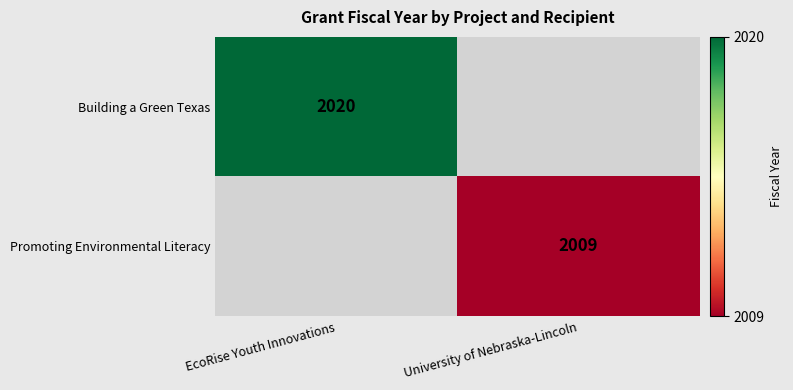

At which category is the sum across all series the highest?

EcoRise Youth Innovations